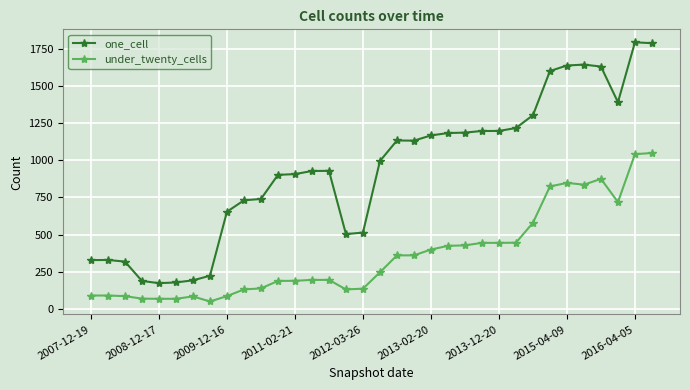

Rank the series by their average value, from highest to lowest.

one_cell, under_twenty_cells